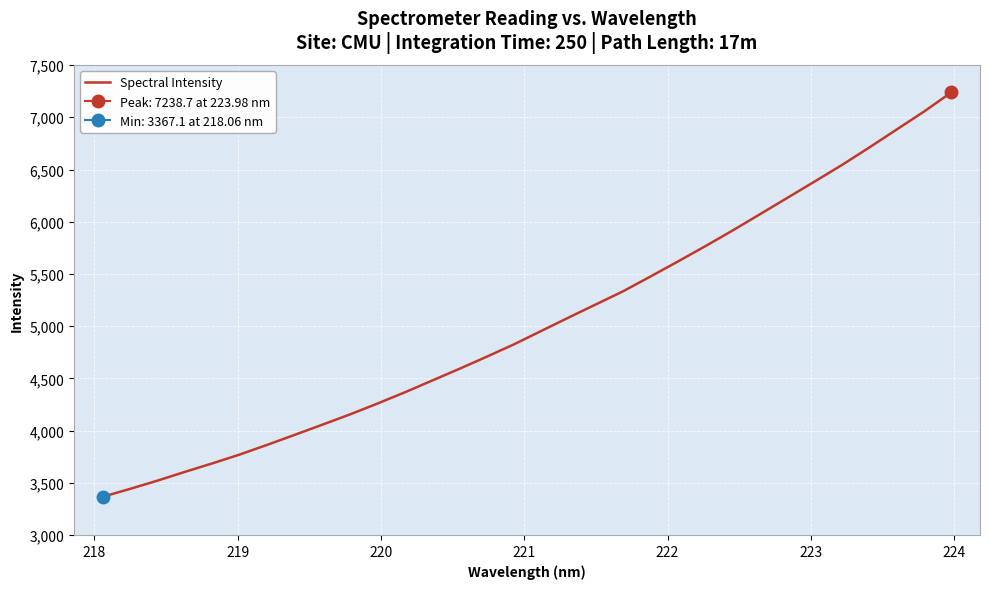

Reading right to left, what are all the values shown in this chart?

7238.7	7054.7	6883.1	6711.1	6543.6	6385.0	6228.2	6071.7	5916.0	5765.5	5619.2	5475.9	5334.5	5208.3	5082.0	4953.4	4825.0	4706.1	4590.0	4477.1	4364.3	4256.8	4153.3	4055.9	3959.5	3864.1	3771.8	3687.0	3605.8	3522.0	3443.0	3367.1